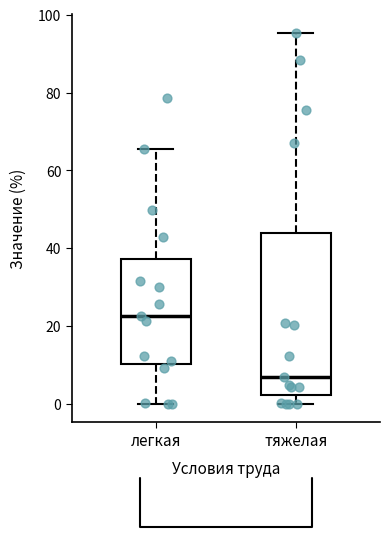

Reading left to right, read every box against the y-axis: the position of its median line, the range the box covers, and the ends of its whiskers. The values are not printed on the chart, so give them approximately, as read against the axis.

легкая: median 22, box 10 to 38, whiskers 0 to 66
тяжелая: median 6, box 2 to 44, whiskers 0 to 96